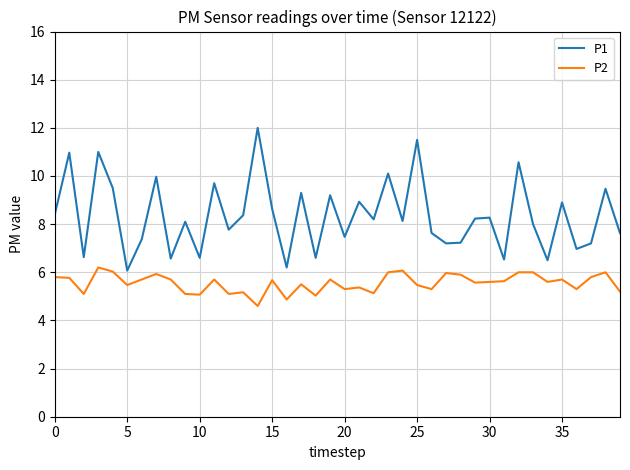

What is the difference between the maximum and minimum values in the P2 series?

1.6